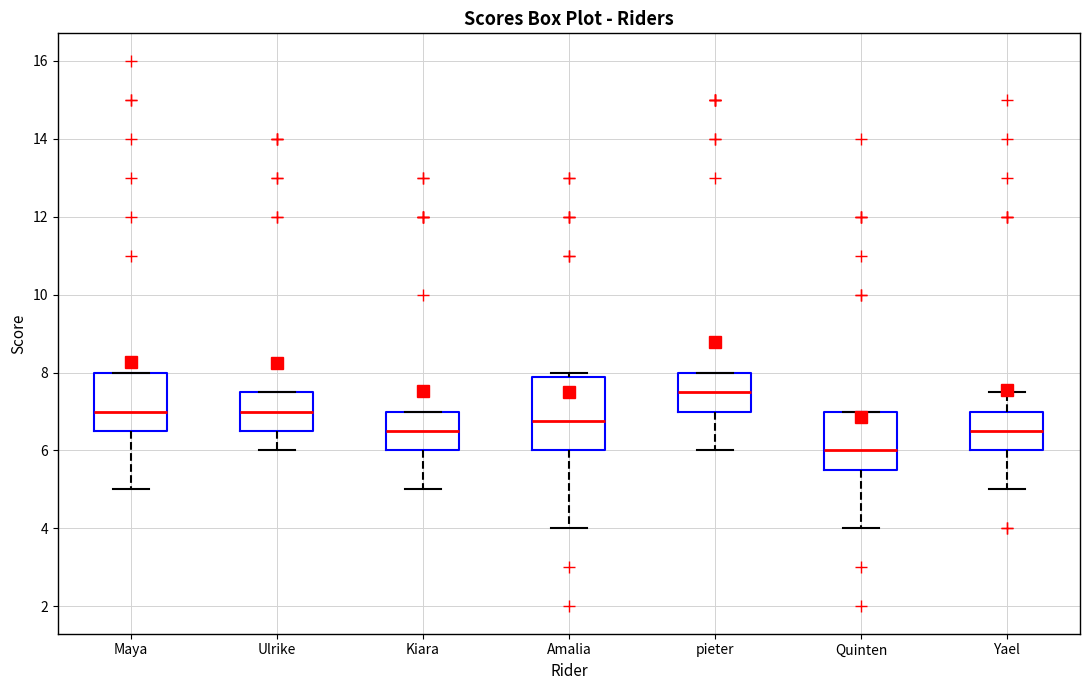

Where is the upper edge of the box for Ulrike on the y-axis? The values are not printed on the chart, so give them approximately, as read against the axis.

7.6